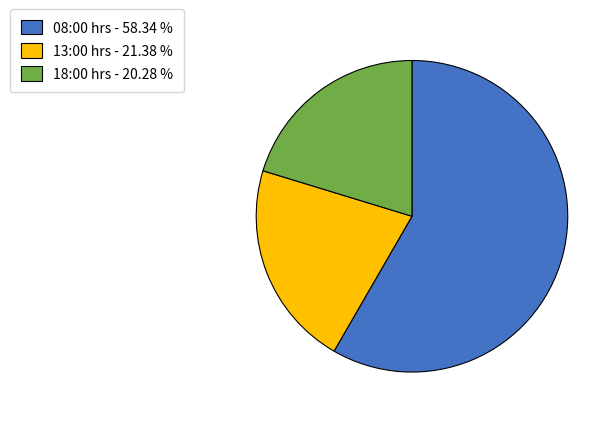

Is there any slice that represents more than half of the pie?

Yes